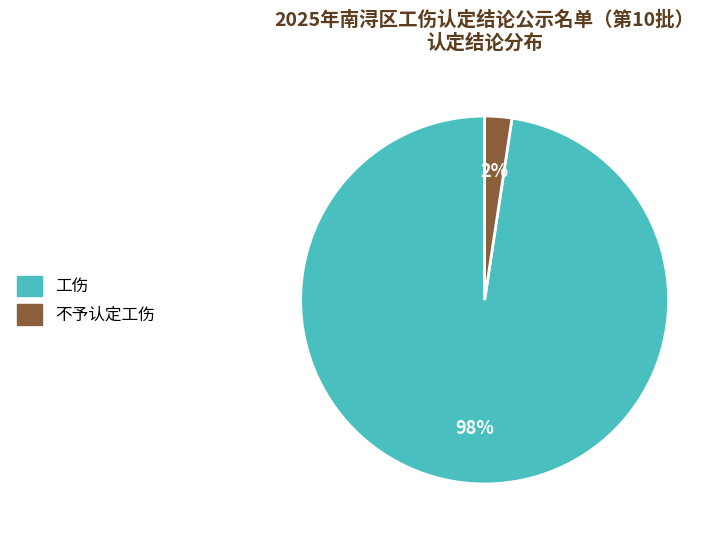

Does any single category account for the majority?

Yes